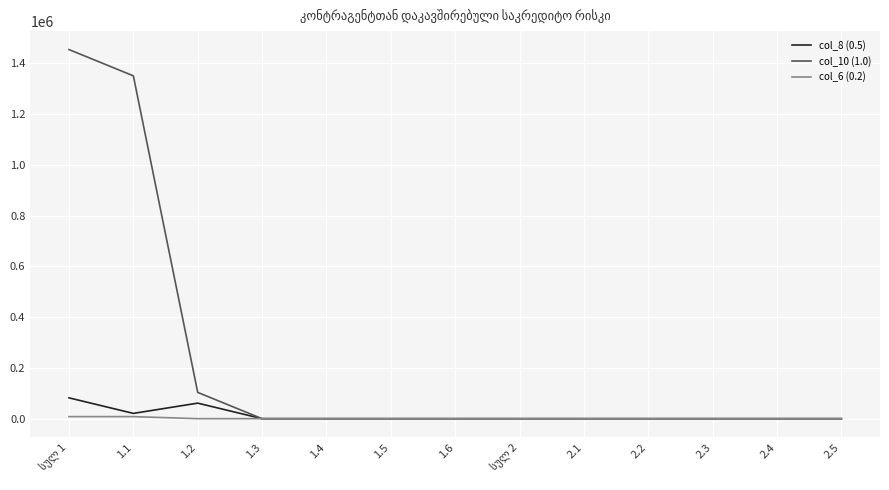

Rank the series by their maximum value, from lowest to highest.

col_6 (0.2), col_8 (0.5), col_10 (1.0)